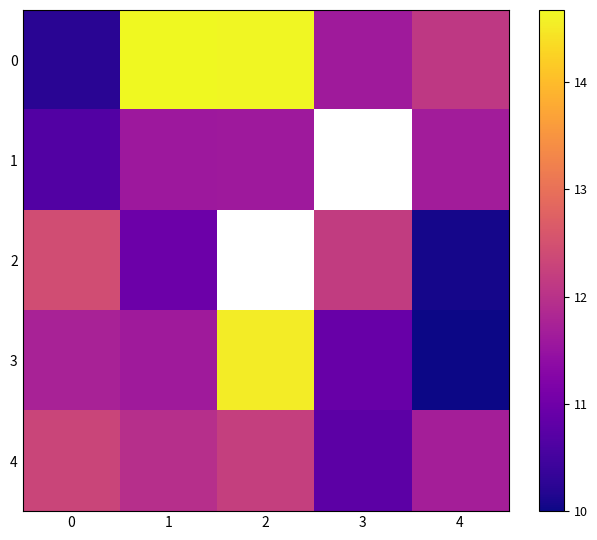

True or false: 3 has a value of 16.9 at 3.

False